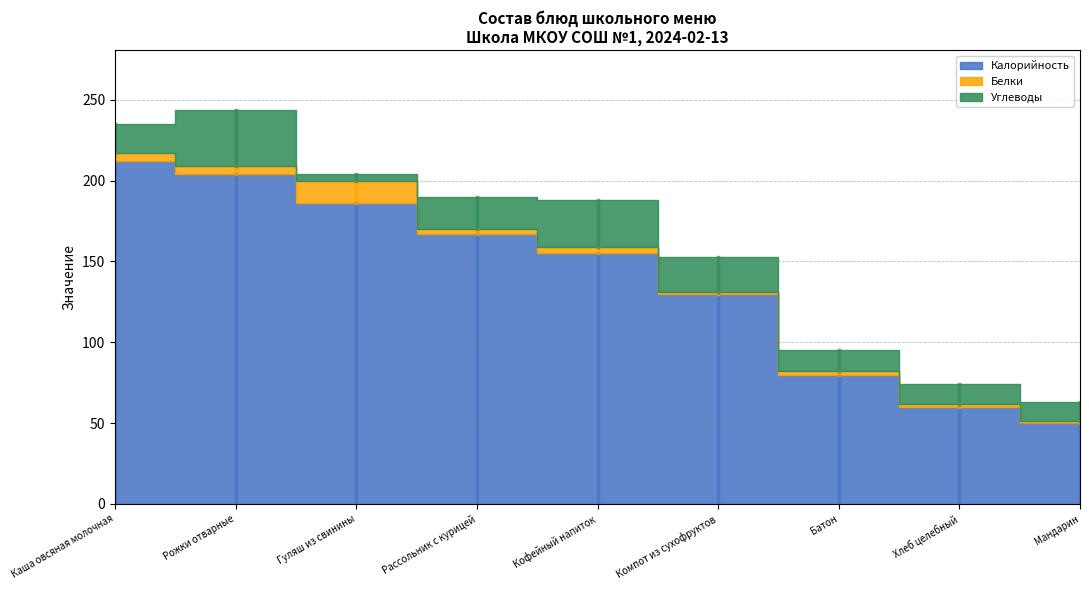

Where is Углеводы nearest to the value 19?

Каша овсяная молочная